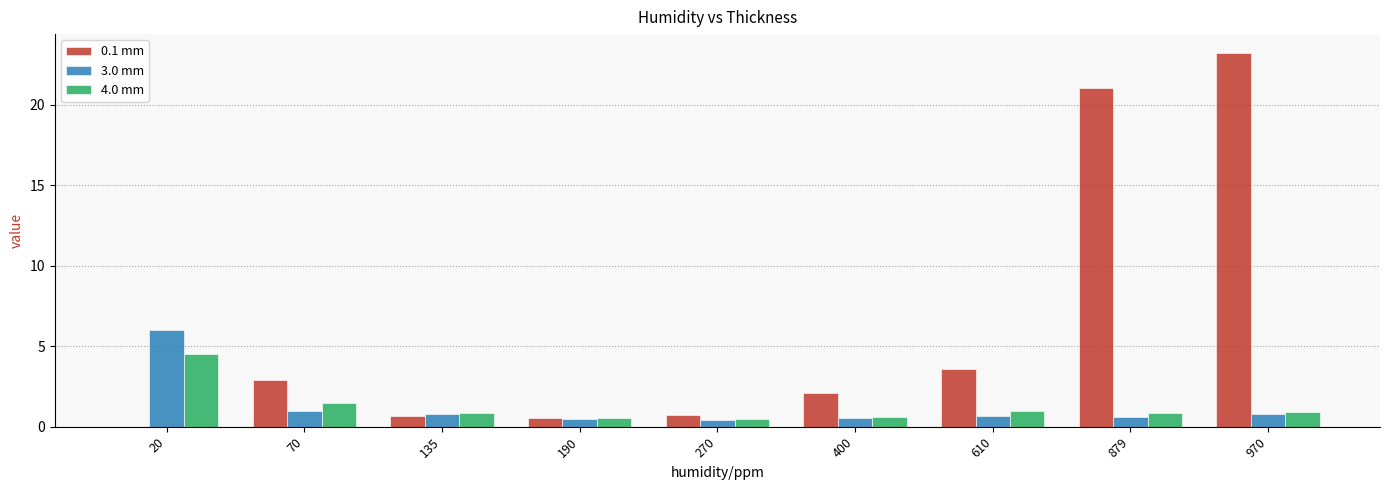

What is the sum of all 4.0 mm values?

11.2